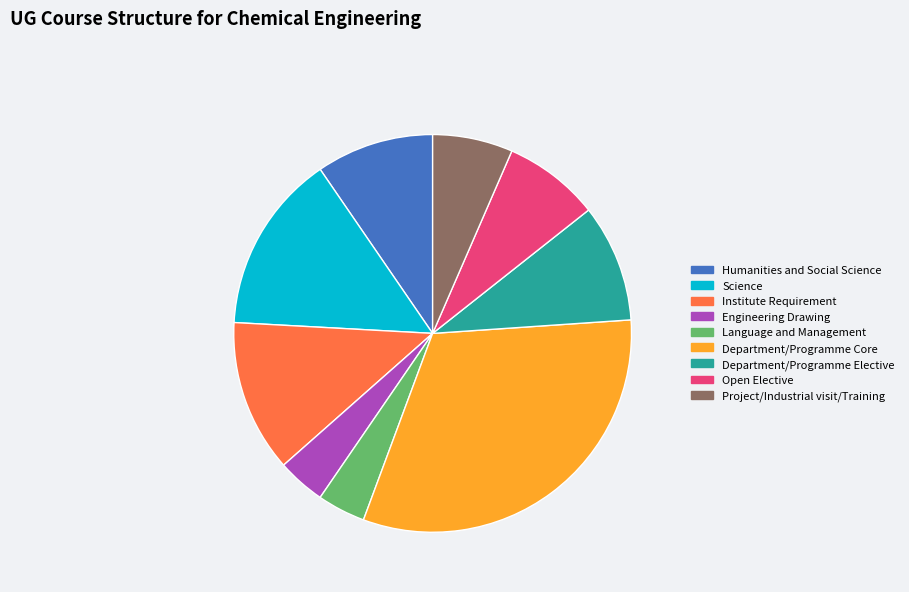

How many segments does this pie chart have?

9